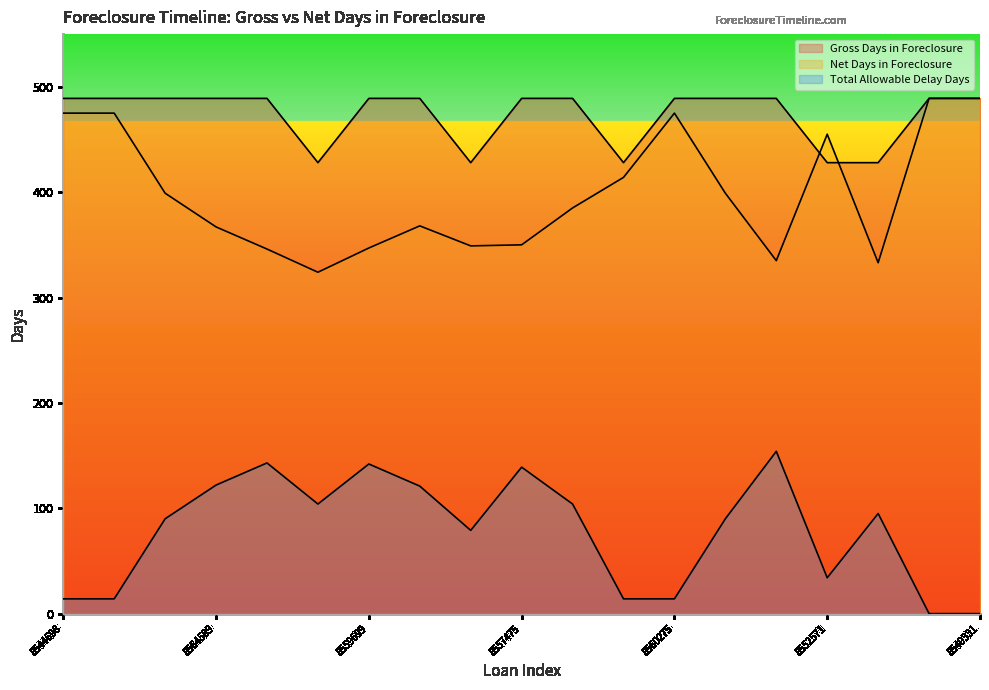

What is the label of the 11th point from the left?

8528939